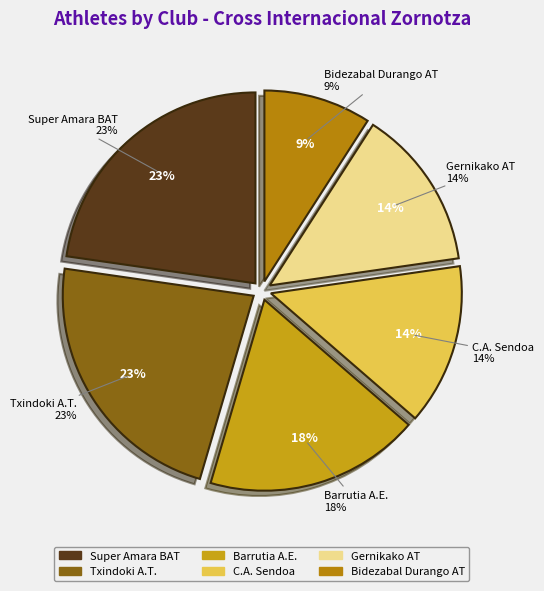

To the nearest percent, what percentage of the pie is Txindoki A.T.?

23%